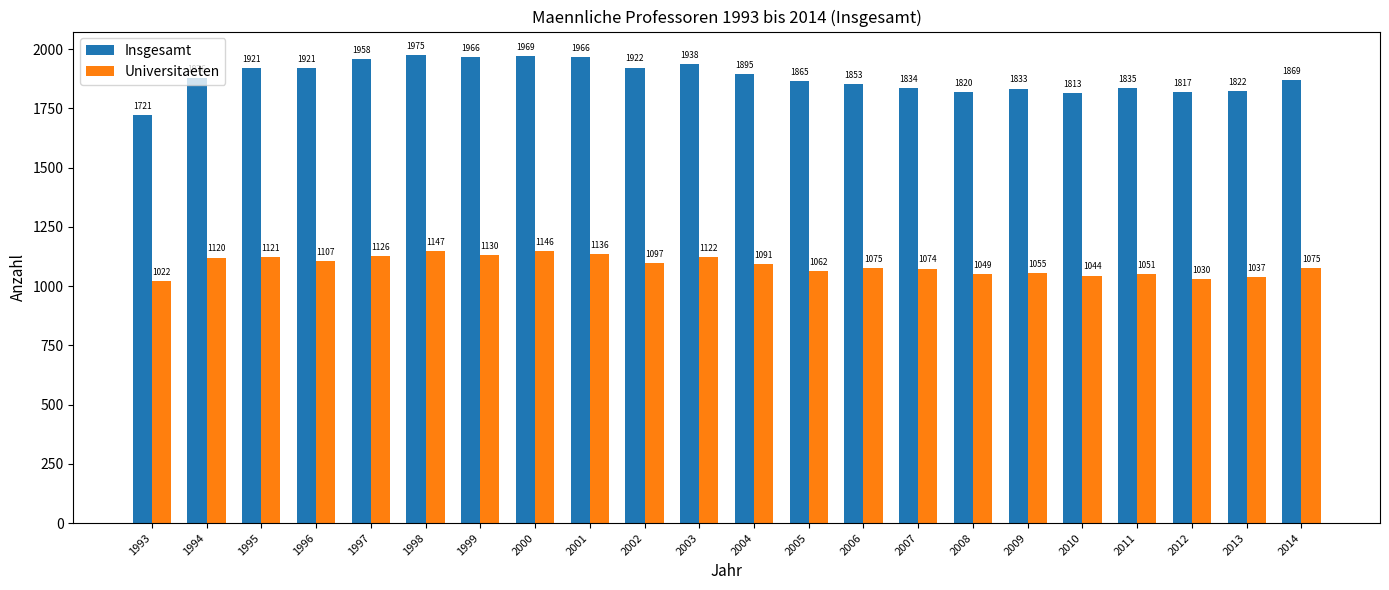

What are all the series names shown in the legend?

Insgesamt, Universitaeten